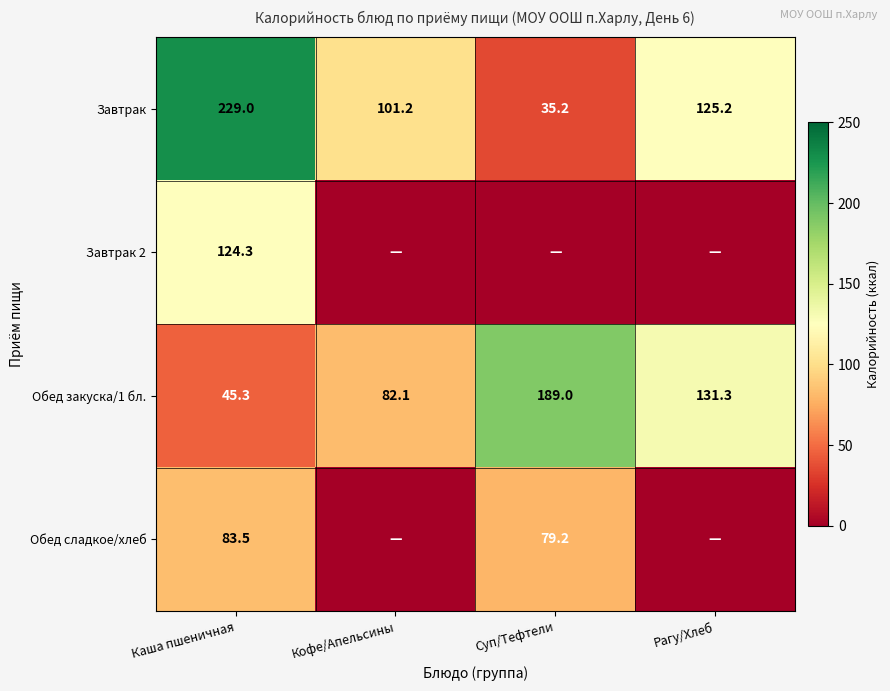

At which category is the sum across all series the highest?

Каша пшеничная